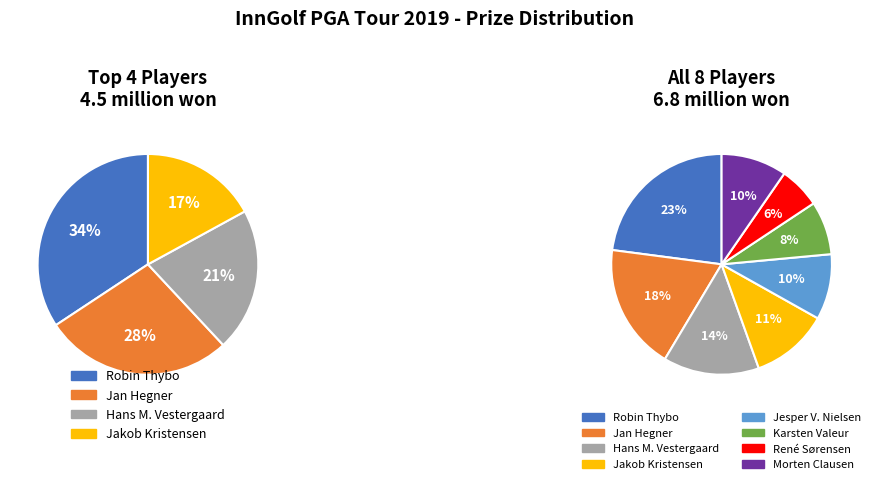

To the nearest percent, what portion does Jan Hegner represent?

18%